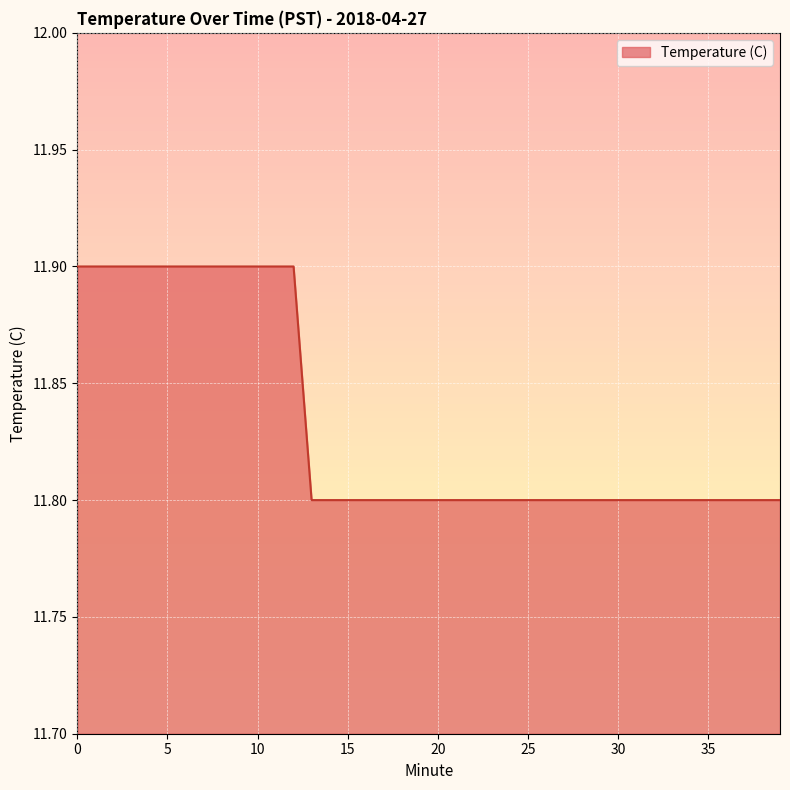

What is the greatest value displayed?

11.9